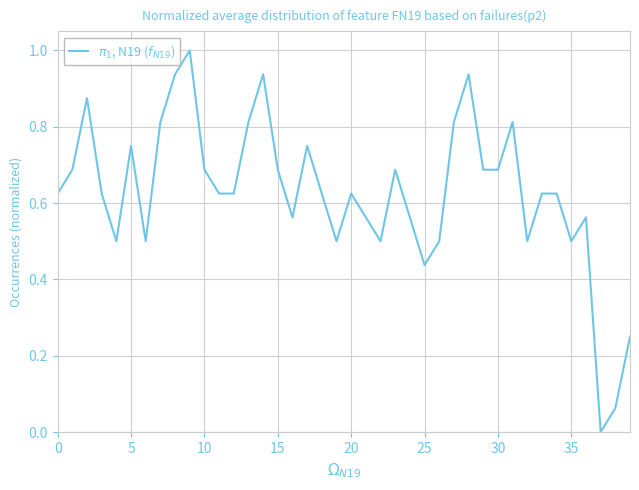

What is the greatest value displayed?

1.0